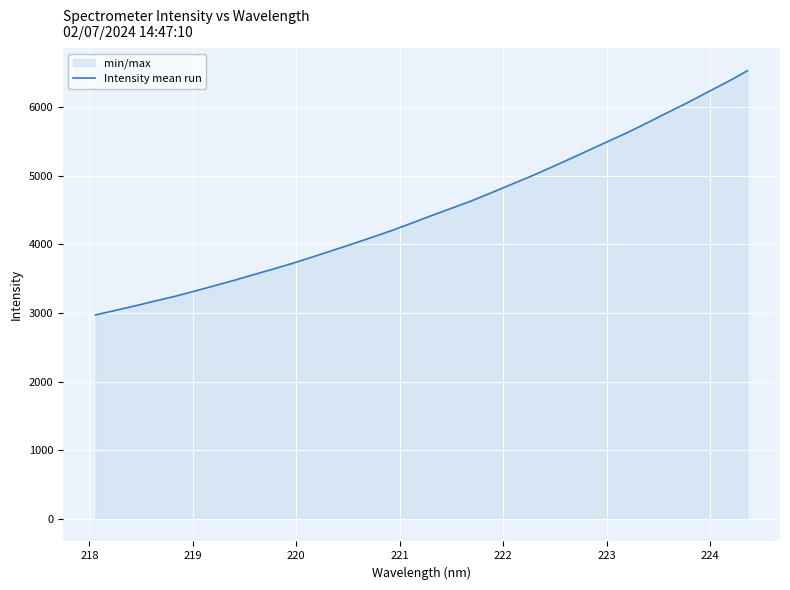

What is the maximum value shown in the chart?

6527.7